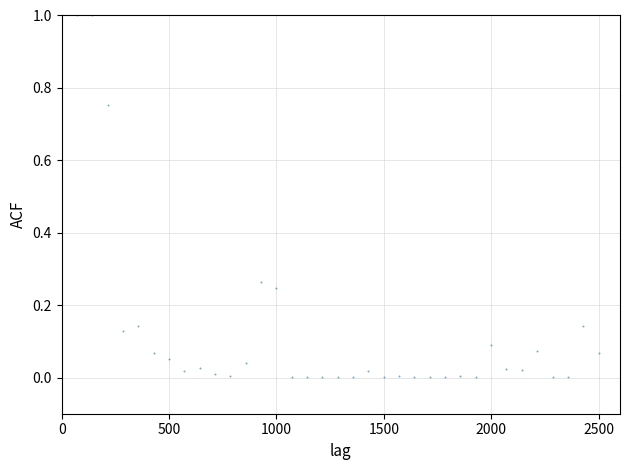

What is the range of Y values (max minus min)?

1.0